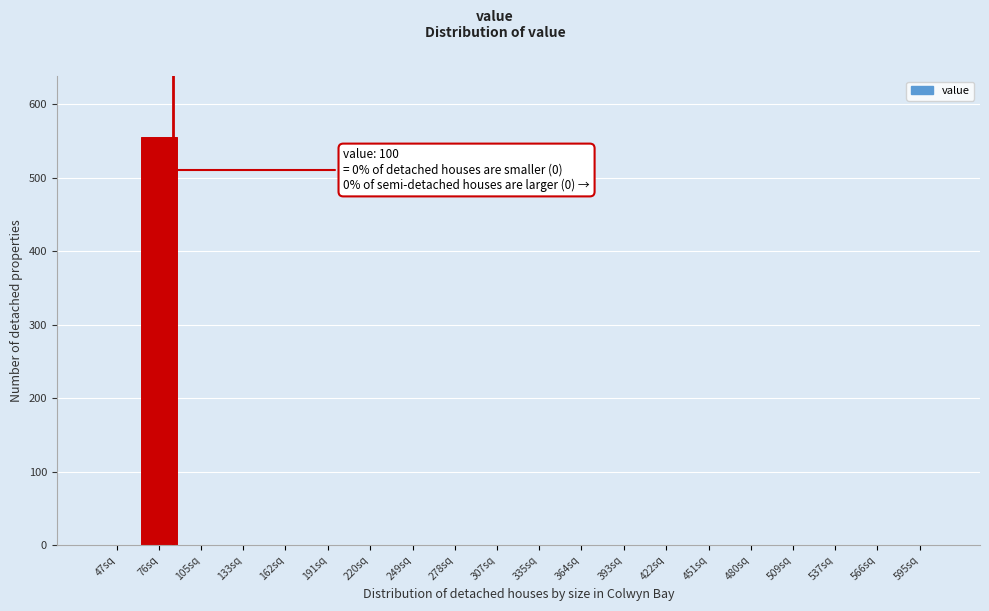

Reading left to right, list all the values displayed in this chart.

47sq=0	76sq=555	105sq=0	133sq=0	162sq=0	191sq=0	220sq=0	249sq=0	278sq=0	307sq=0	335sq=0	364sq=0	393sq=0	422sq=0	451sq=0	480sq=0	509sq=0	537sq=0	566sq=0	595sq=0